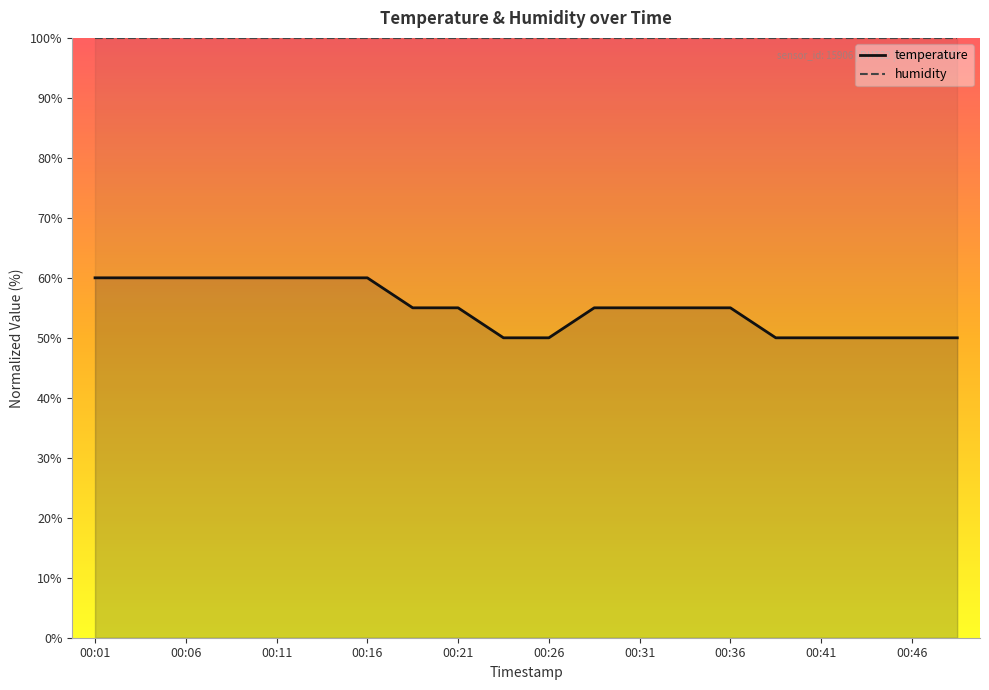

What is the greatest value displayed?

99.9